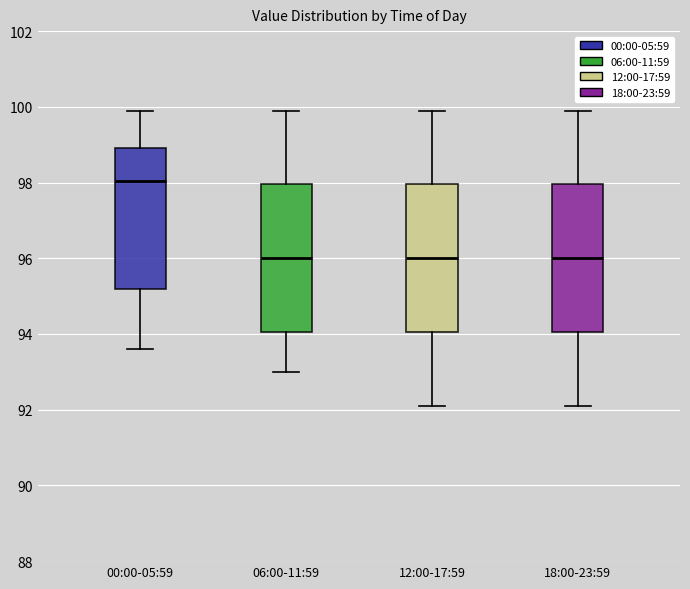

Reading left to right, transcribe this box plot: for each box, give where its median line is, the range the box spans, and where its two whiskers end, as read against the y-axis. The values are not printed on the chart, so give them approximately, as read against the axis.

00:00-05:59: median 98.0, box 95.2 to 99.0, whiskers 93.6 to 100.0
06:00-11:59: median 96.0, box 94.0 to 98.0, whiskers 93.0 to 100.0
12:00-17:59: median 96.0, box 94.0 to 98.0, whiskers 92.2 to 100.0
18:00-23:59: median 96.0, box 94.0 to 98.0, whiskers 92.2 to 100.0